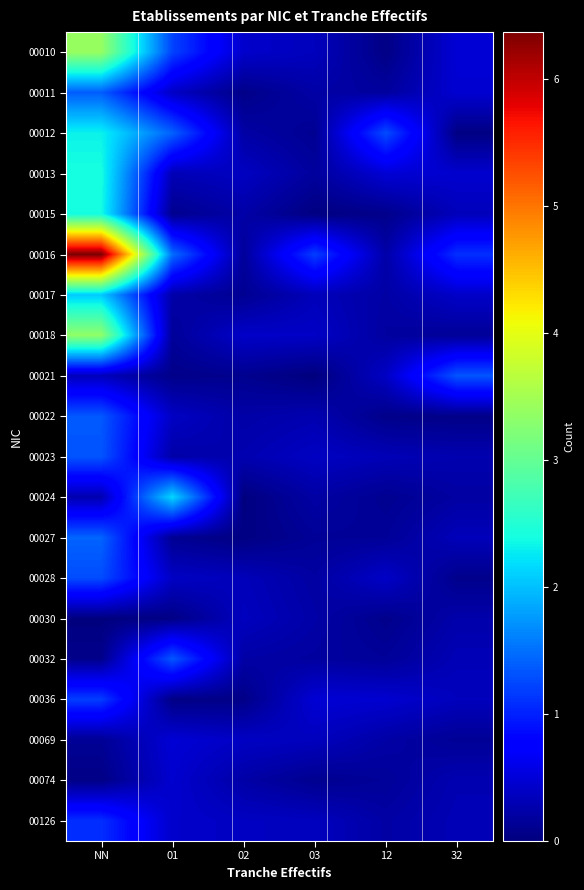

Rank the series at NN from highest to lowest value.

00016, 00010, 00018, 00013, 00015, 00012, 00017, 00027, 00011, 00022, 00023, 00028, 00036, 00126, 00021, 00024, 00069, 00032, 00074, 00030